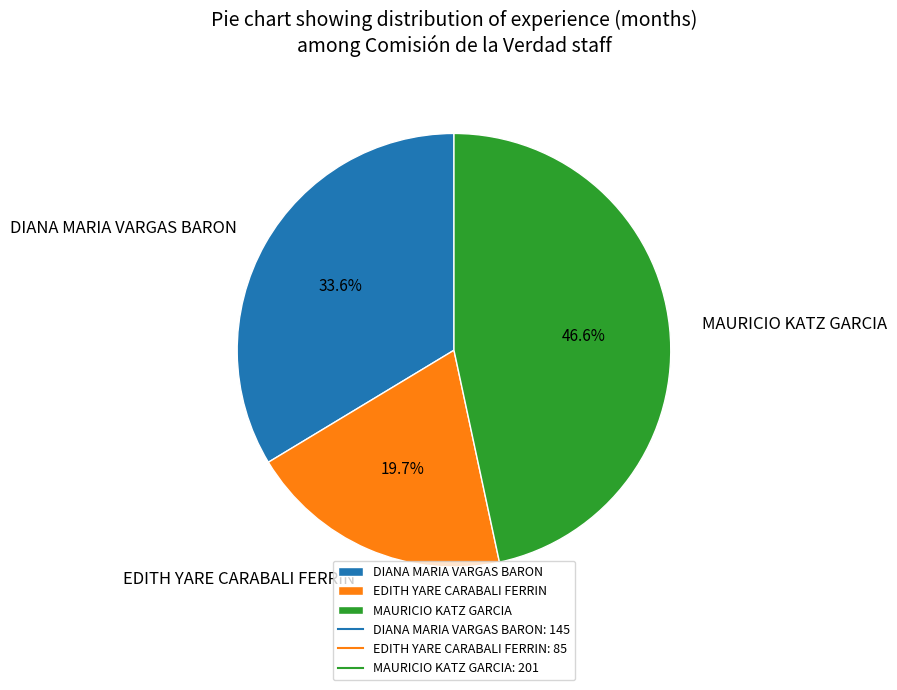

What is the total percentage of MAURICIO KATZ GARCIA and DIANA MARIA VARGAS BARON?

80.3%